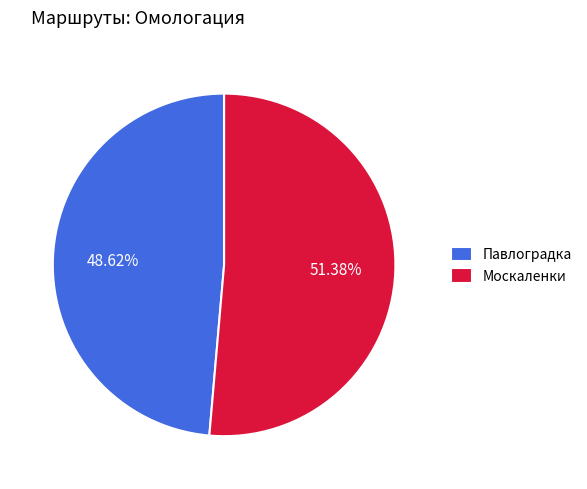

Which category has the biggest portion of the pie?

Москаленки